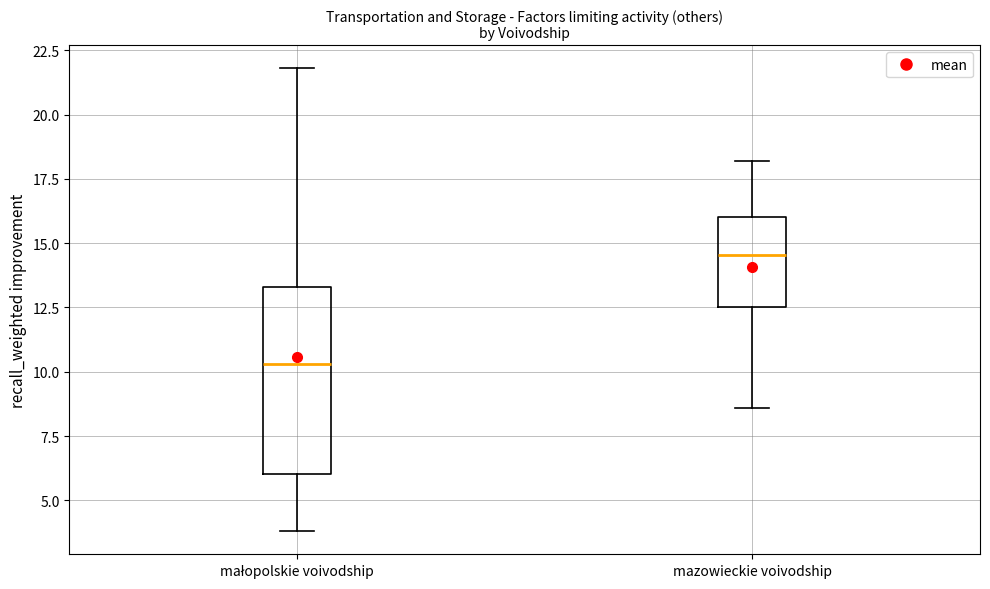

Where does the median line of the box for małopolskie voivodship sit on the y-axis? The values are not printed on the chart, so give them approximately, as read against the axis.

10.5